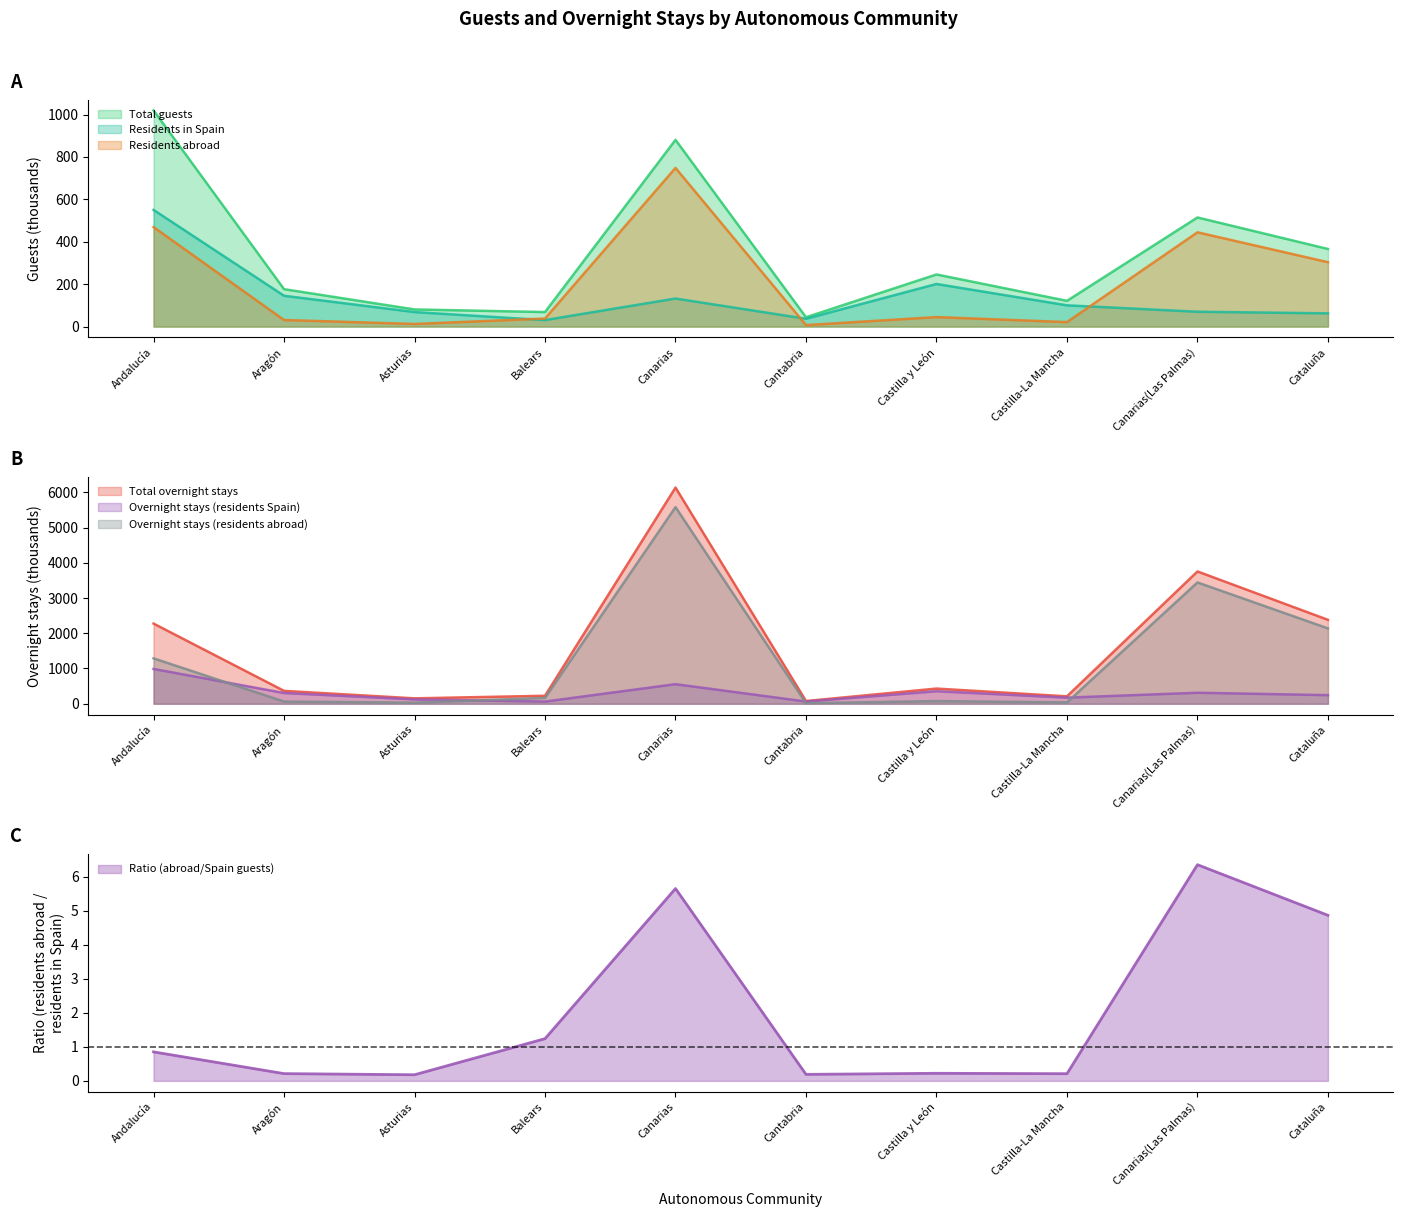

Is it true that Residents abroad equals 303.6 at Cataluña?

True